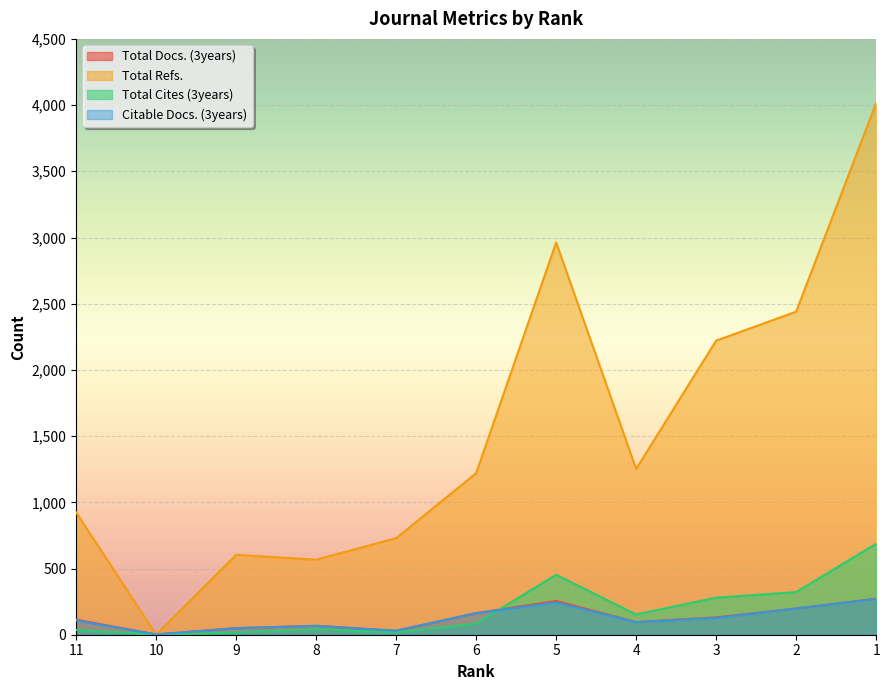

Is it true that Total Refs. equals 567 at 8?

True